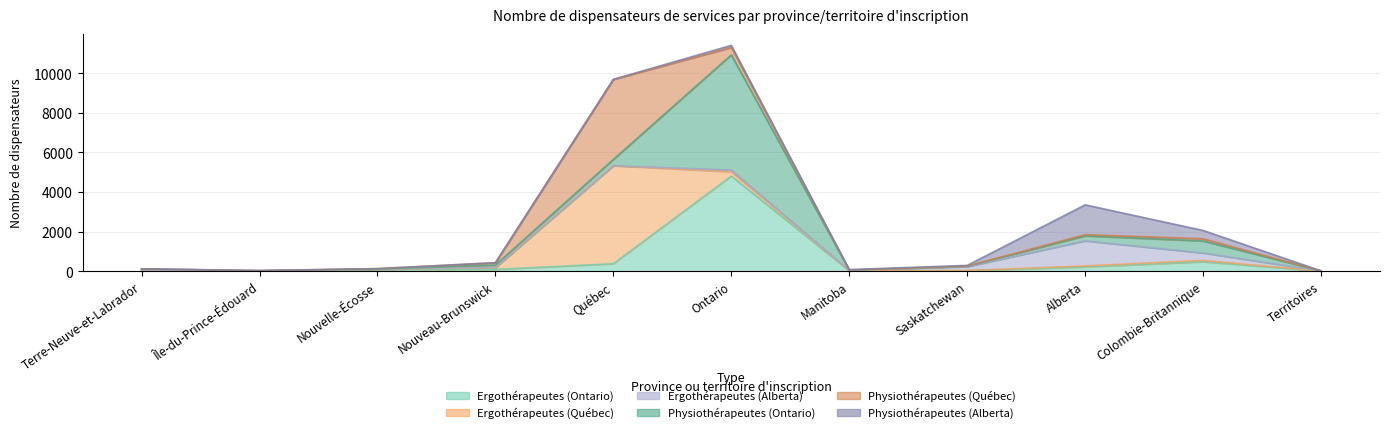

True or false: Ergothérapeutes (Alberta) and Ergothérapeutes (Ontario) cross at least once.

True